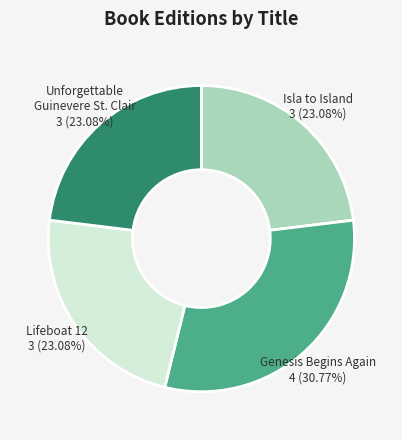

Which category has the biggest portion of the pie?

Genesis Begins Again